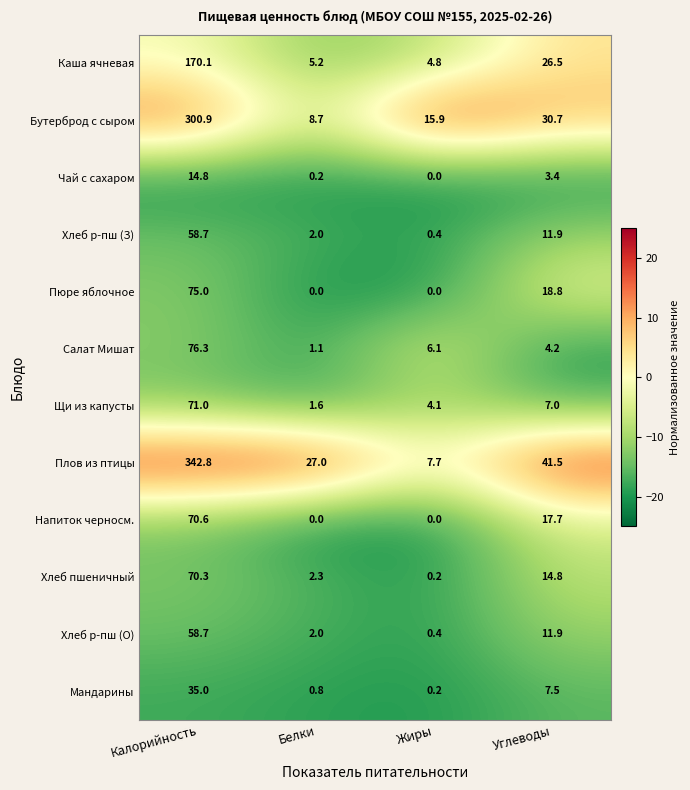

What is the smallest value displayed?

0.0